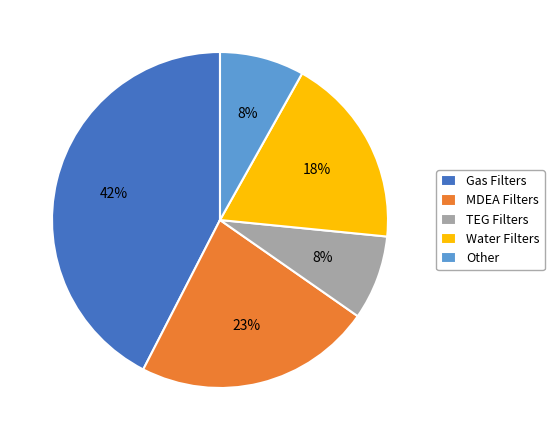

To the nearest percent, what is the combined percentage of TEG Filters and MDEA Filters?

31%